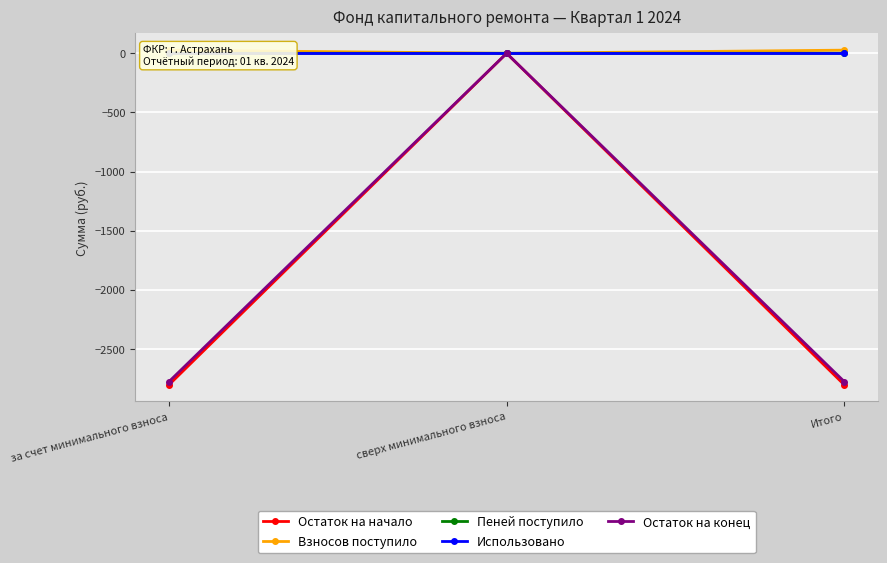

Where is Пеней поступило nearest to the value 0?

сверх минимального взноса